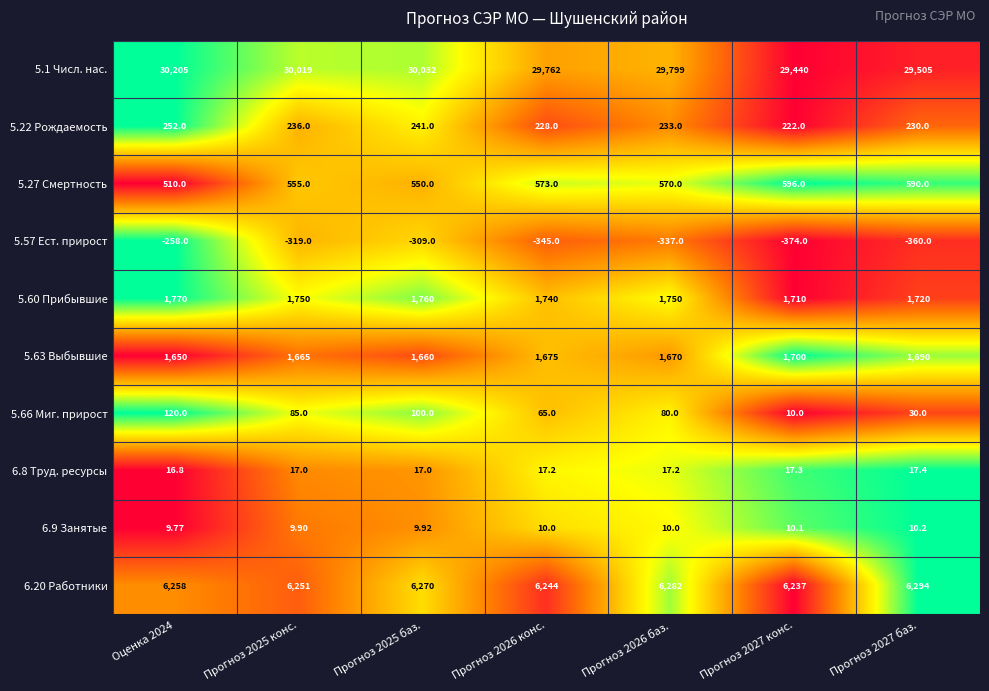

Is the value of 5.60 Прибывшие at Прогноз 2027 конс. greater than the value of 5.27 Смертность at Прогноз 2026 конс.?

Yes